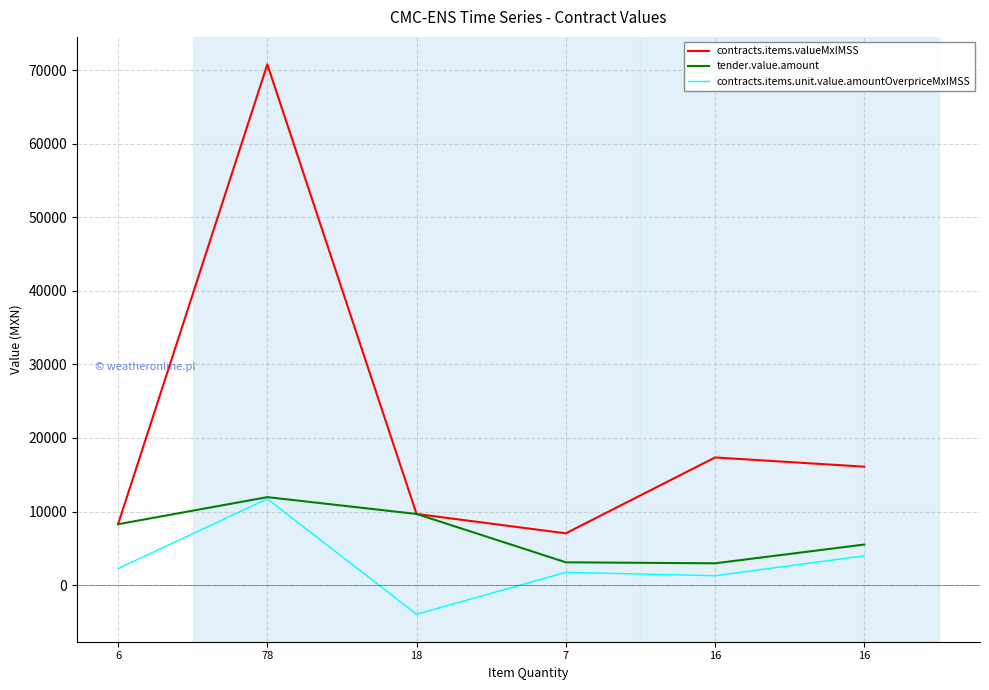

What is the greatest value displayed?

70773.3